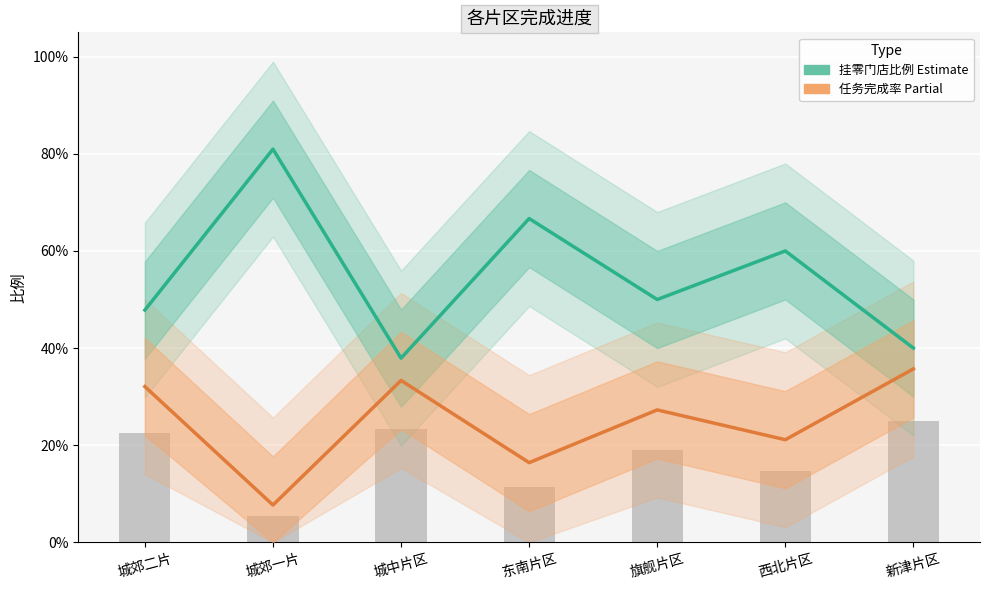

How many groups of bars are there?

7